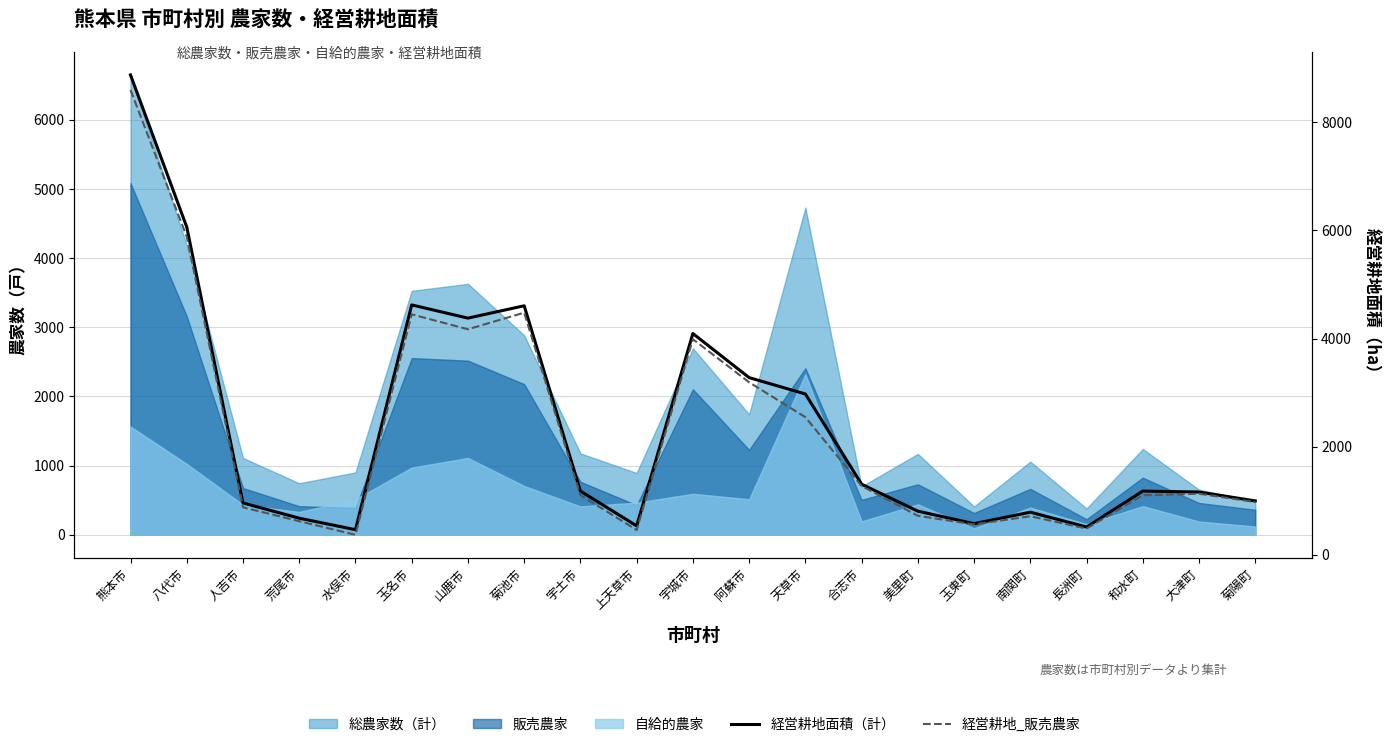

How many data points does each series have?

21